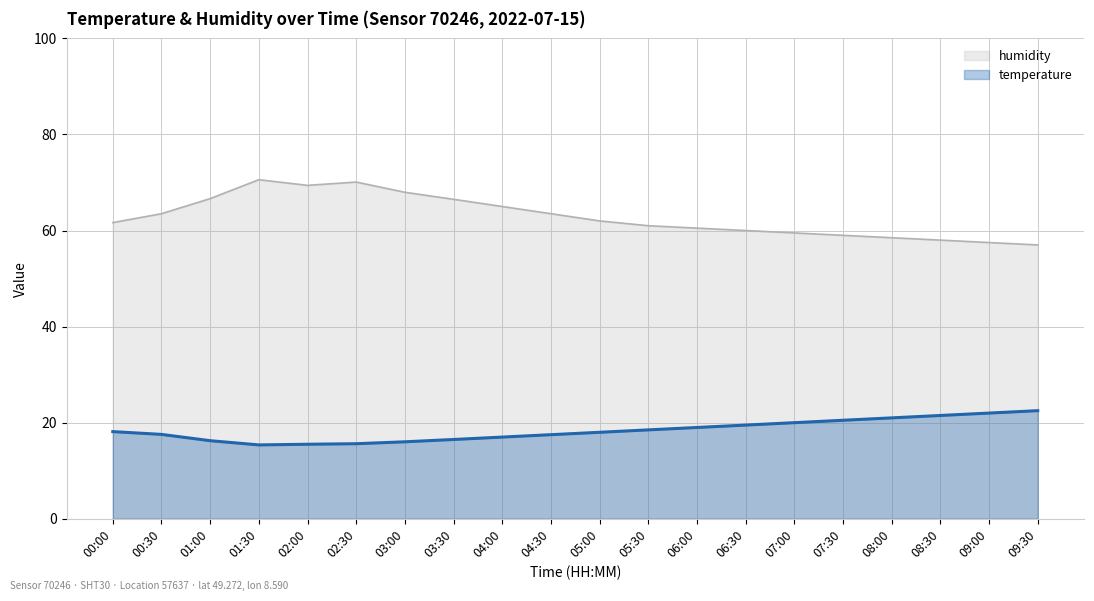

True or false: humidity has more than 2 points higher than both neighbors.

False